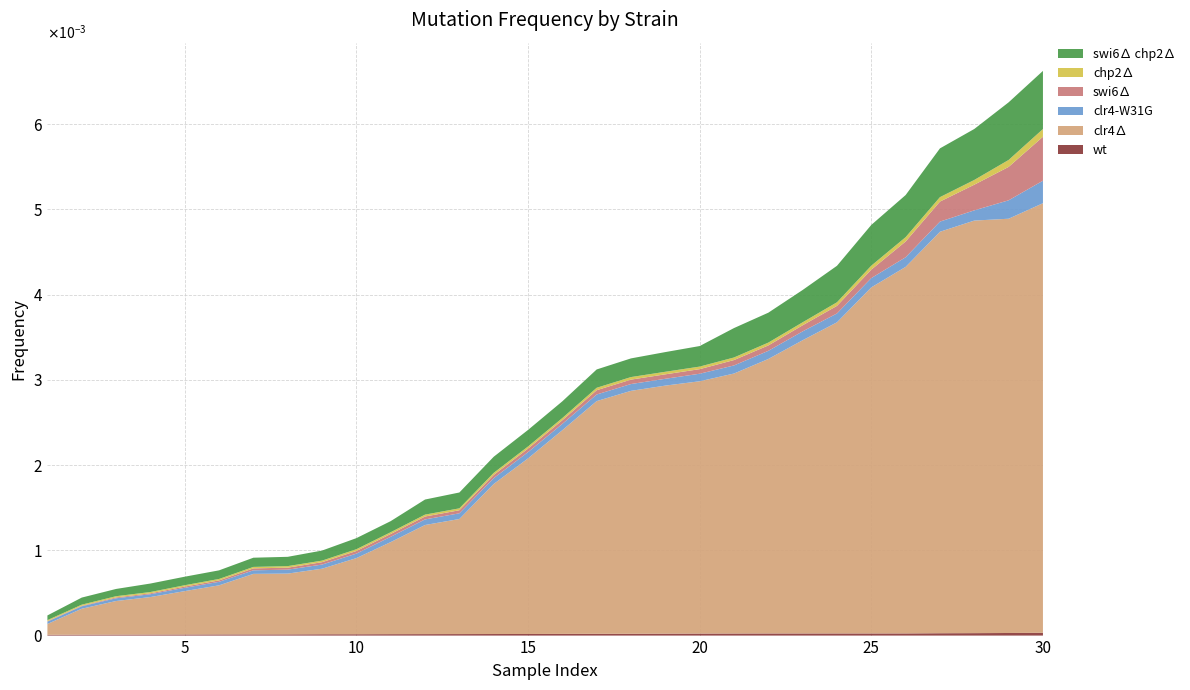

Reading left to right, list all the values displayed in this chart.

wt: 0.0	0.0	0.0	0.0	0.0	0.0	0.0	0.0	0.0	0.0	0.0	0.0	0.0	0.0	0.0	0.0	0.0	0.0	0.0	0.0	0.0	0.0	0.0	0.0	0.0	0.0	0.0	0.0	0.0	0.0
clr4∆: 0.0	0.0	0.0	0.0	0.0	0.0	0.0	0.0	0.0	0.0	0.0	0.0	0.0	0.0	0.0	0.0	0.0	0.0	0.0	0.0	0.0	0.0	0.0	0.0	0.0	0.0	0.0	0.0	0.0	0.0
clr4-W31G: 0.0	0.0	0.0	0.0	0.0	0.0	0.0	0.0	0.0	0.0	0.0	0.0	0.0	0.0	0.0	0.0	0.0	0.0	0.0	0.0	0.0	0.0	0.0	0.0	0.0	0.0	0.0	0.0	0.0	0.0
swi6∆: 0.0	0.0	0.0	0.0	0.0	0.0	0.0	0.0	0.0	0.0	0.0	0.0	0.0	0.0	0.0	0.0	0.0	0.0	0.0	0.0	0.0	0.0	0.0	0.0	0.0	0.0	0.0	0.0	0.0	0.0
chp2∆: 0.0	0.0	0.0	0.0	0.0	0.0	0.0	0.0	0.0	0.0	0.0	0.0	0.0	0.0	0.0	0.0	0.0	0.0	0.0	0.0	0.0	0.0	0.0	0.0	0.0	0.0	0.0	0.0	0.0	0.0
swi6∆ chp2∆: 0.0	0.0	0.0	0.0	0.0	0.0	0.0	0.0	0.0	0.0	0.0	0.0	0.0	0.0	0.0	0.0	0.0	0.0	0.0	0.0	0.0	0.0	0.0	0.0	0.0	0.0	0.0	0.0	0.0	0.0